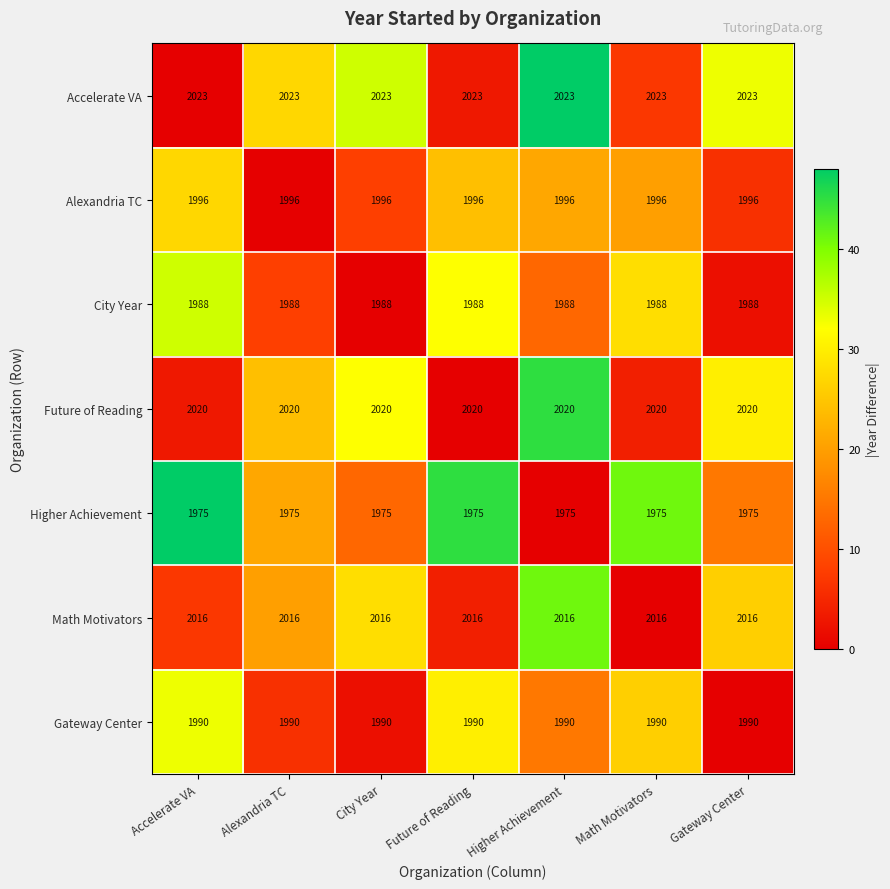

The Accelerate VA series shows 2023 at Higher Achievement. True or false?

True